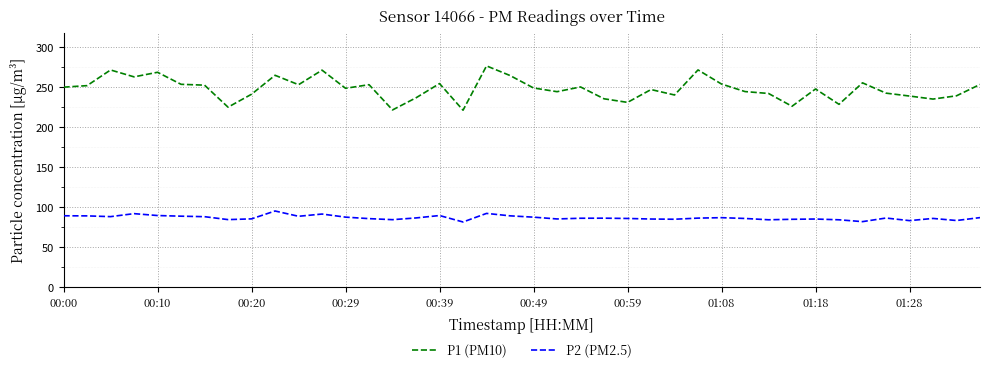

List the series in order of their overall mean, lowest first.

P2 (PM2.5), P1 (PM10)